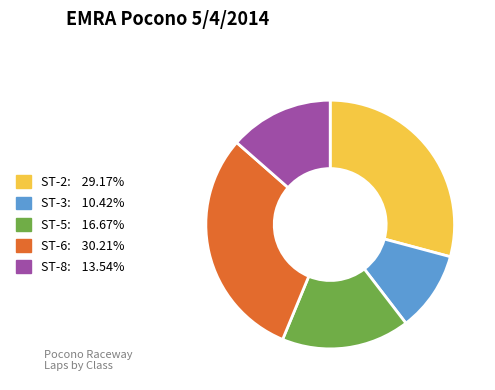

Is there any slice that represents more than half of the pie?

No